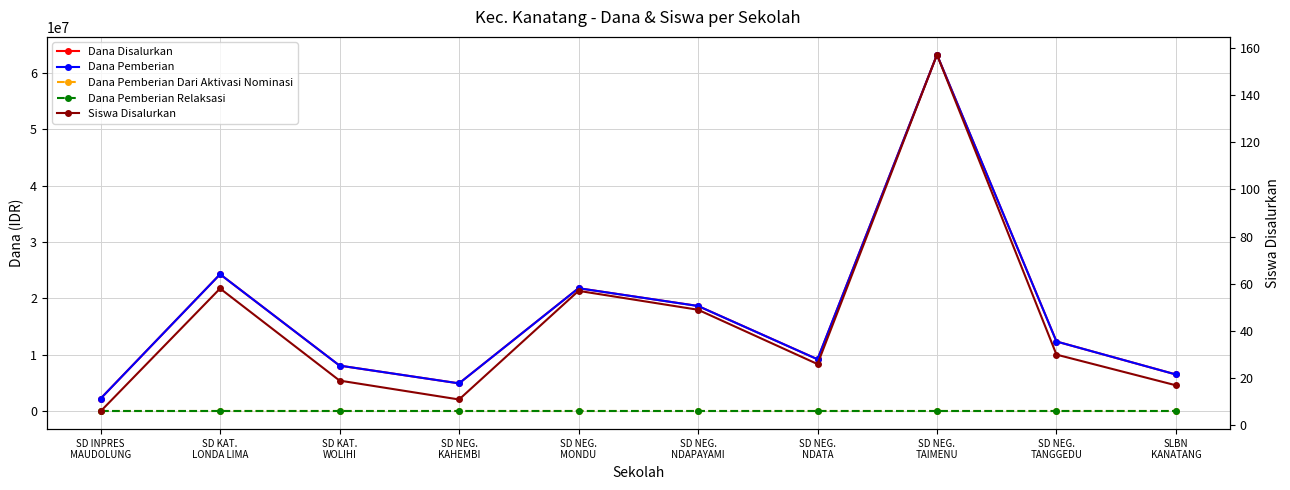

How many data points in Dana Disalurkan are less than 12375000?

5